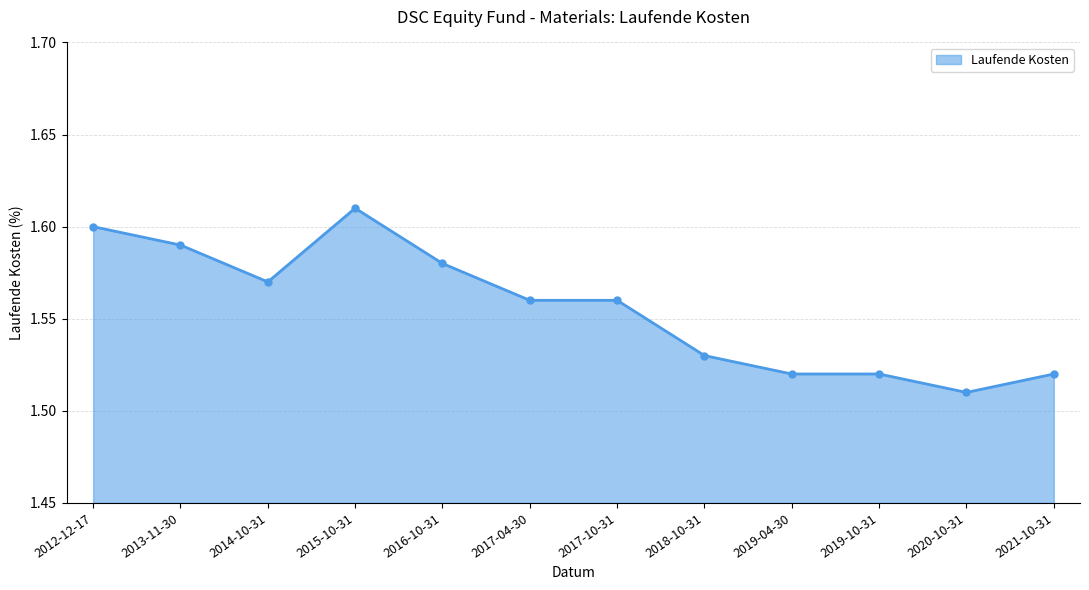

What is the label of the 8th point from the right?

2016-10-31